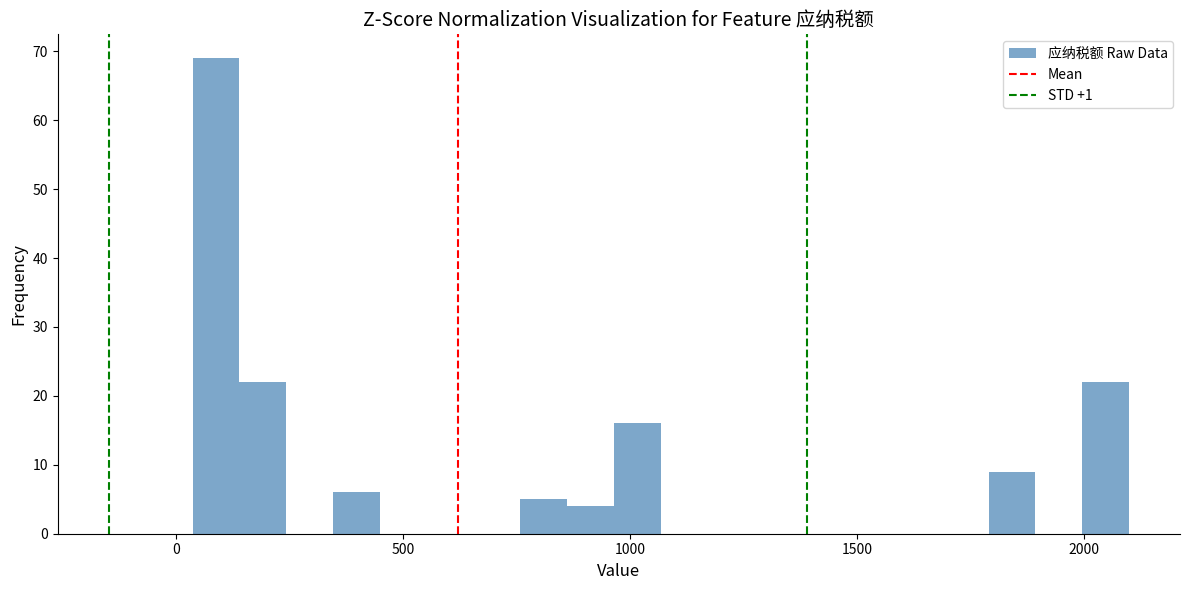

Read against the x-axis, roughly where is the centre of the tallest bar?

100